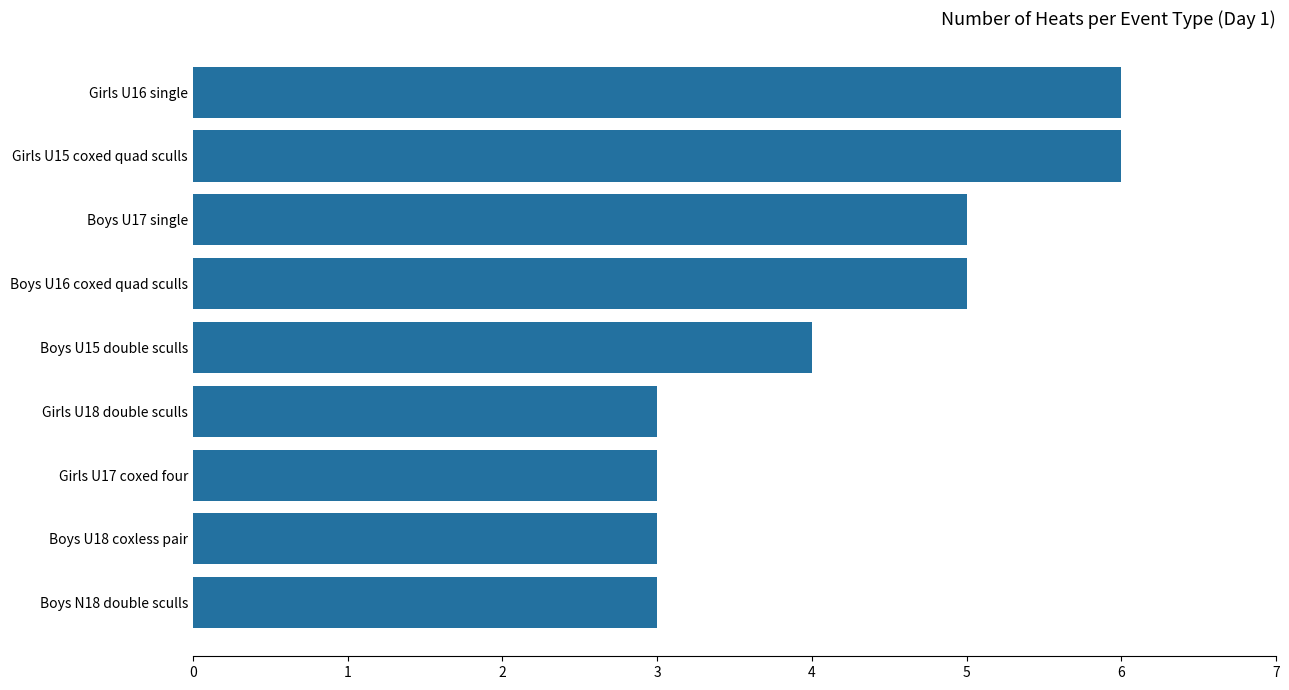

Is it true that the value at Boys U18 coxless pair is 5?

False